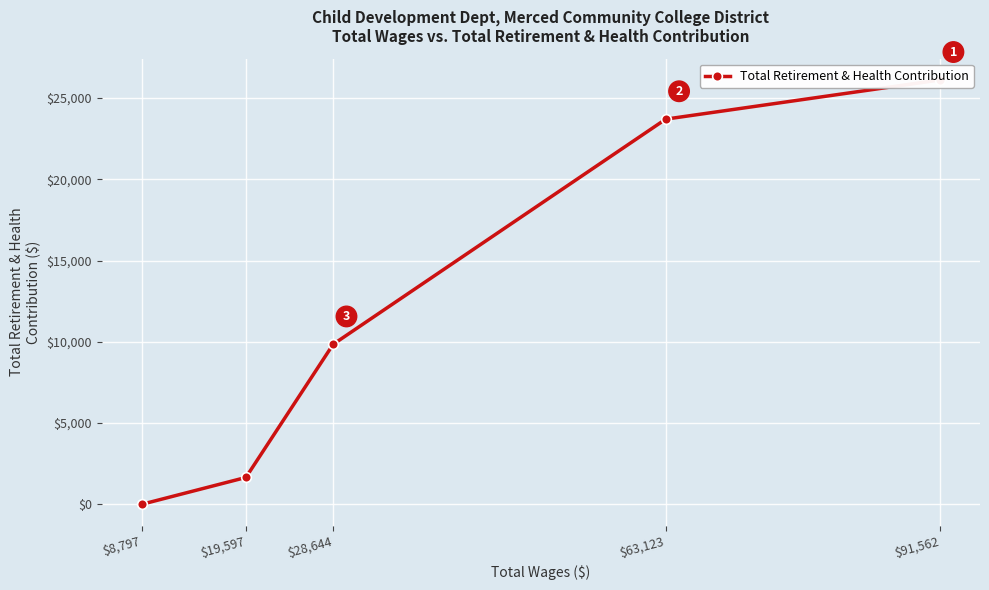

What is the difference between the maximum and second lowest values?

24460